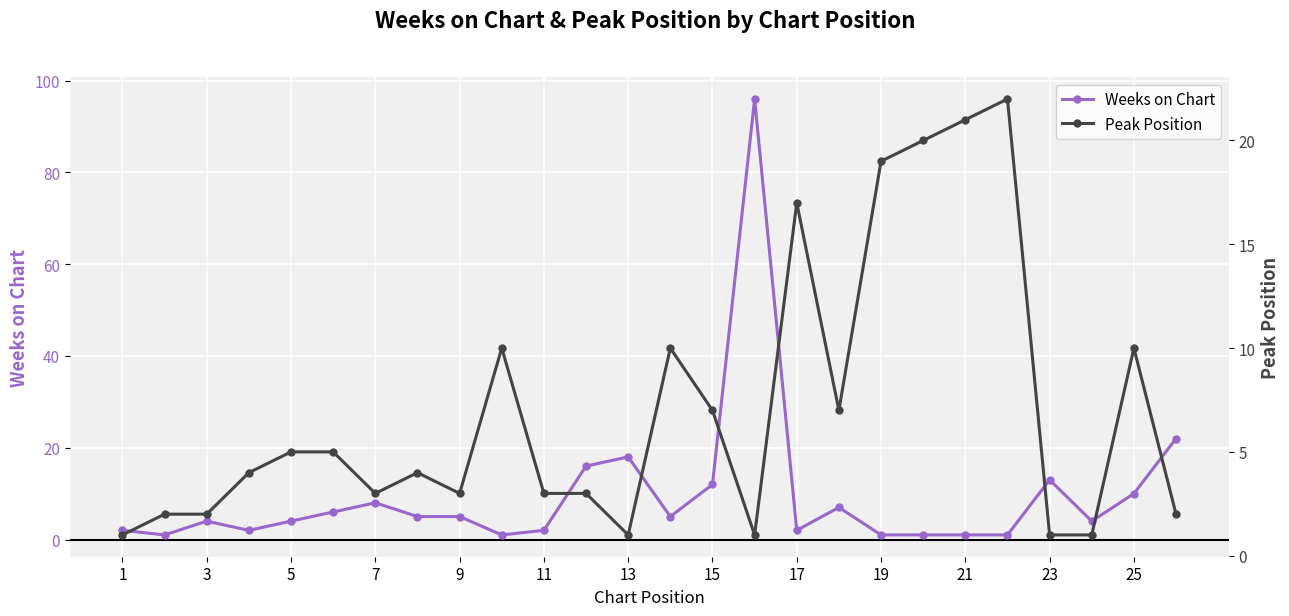

Which series has the largest total across all categories?

Weeks on Chart